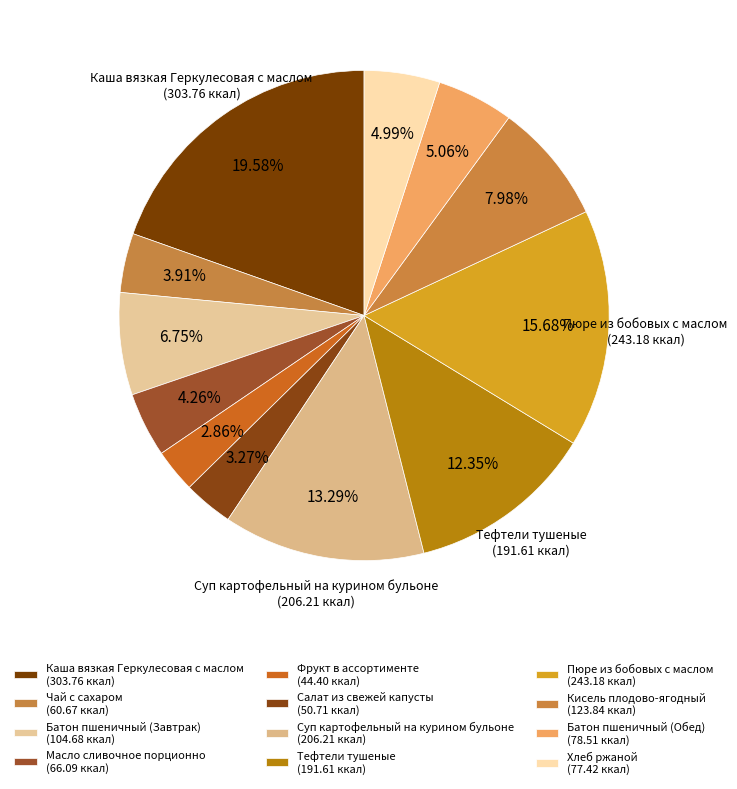

How many segments does this pie chart have?

12